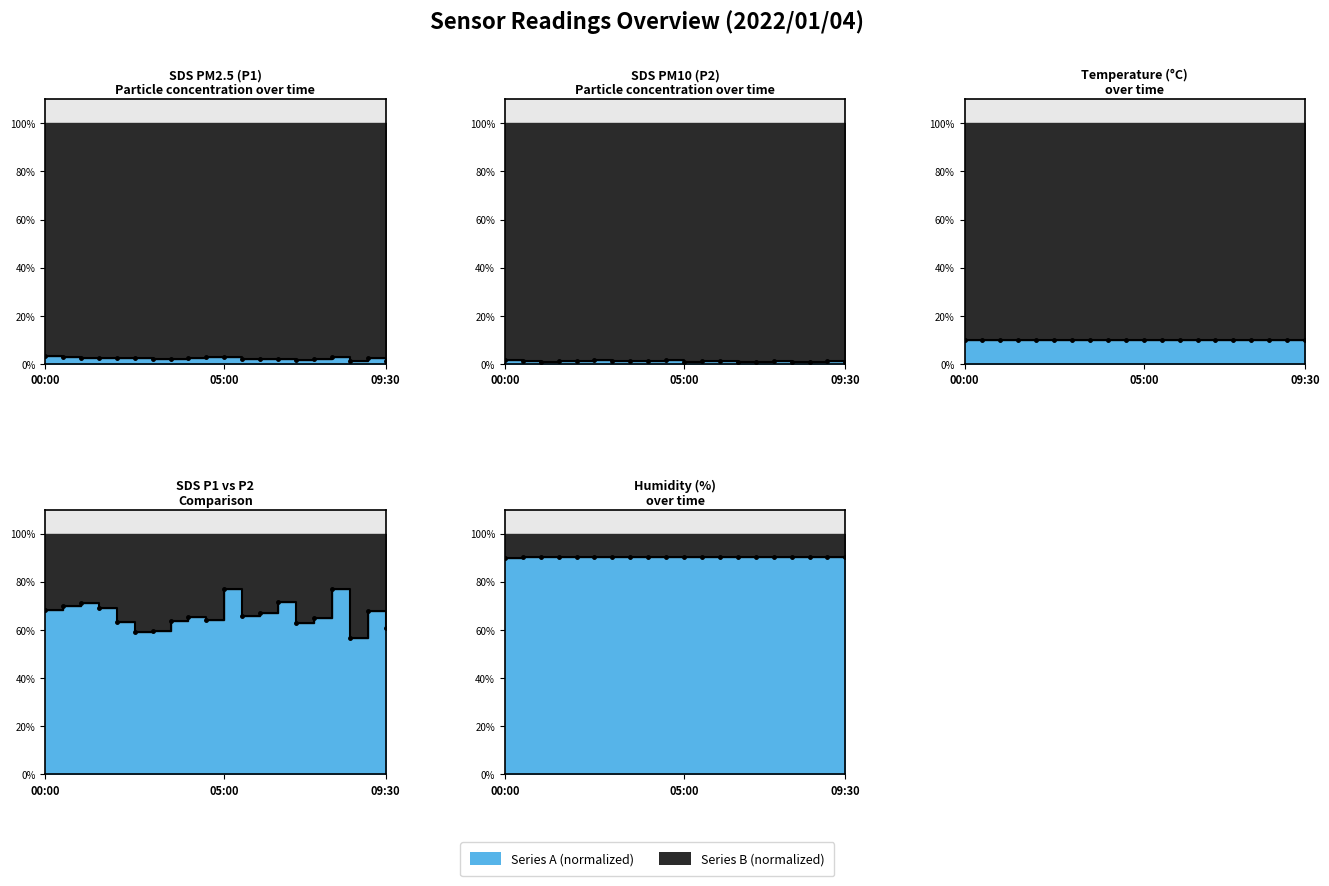

How many lines are shown in the chart?

3